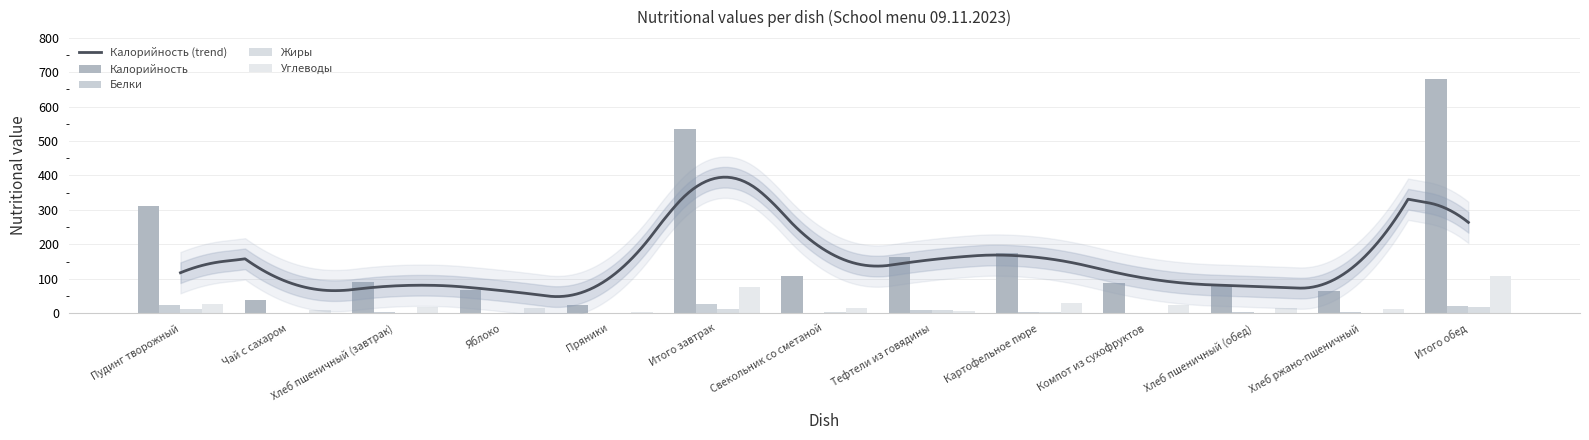

Does the chart contain stacked bars?

No